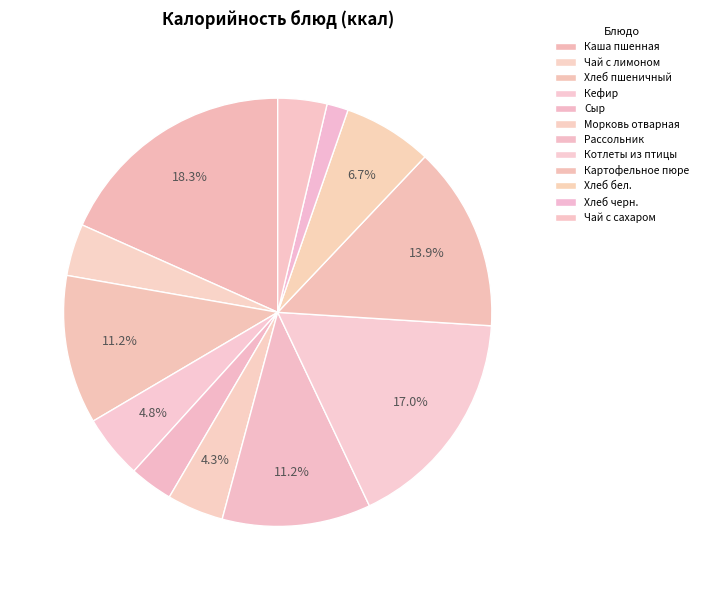

Rank the categories by value from highest to lowest.

Каша пшенная молочная жидкая, Котлеты из мяса птицы, Картофельное пюре, Хлеб пшеничный обогащенный, Рассольник ленинградский со сметаной, Хлеб пшеничный (бел.), Кефир 3,2 ГОСТ, Морковь отварная с растительным маслом, Чай с лимоном, Чай с сахаром, Сыр (порциями), Хлеб ржано-пшеничный